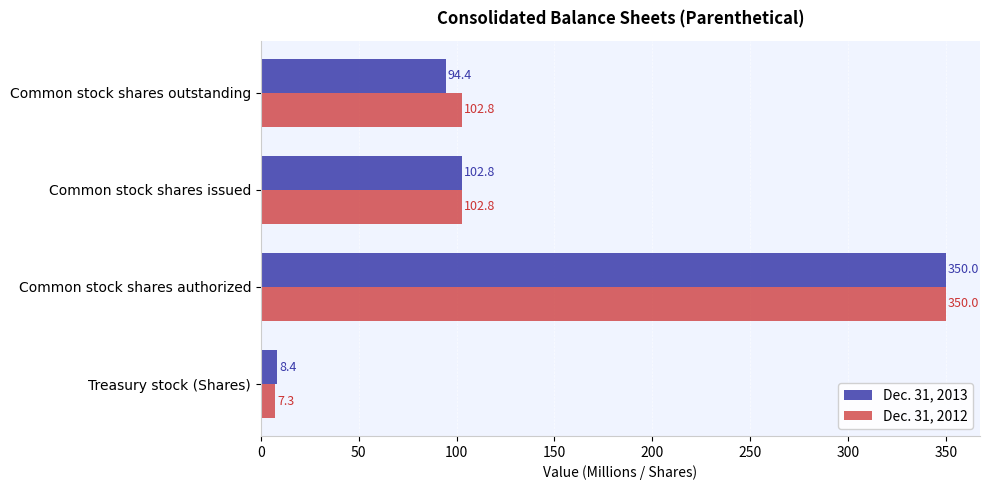

List the series in order of their overall mean, highest first.

Dec. 31, 2012, Dec. 31, 2013